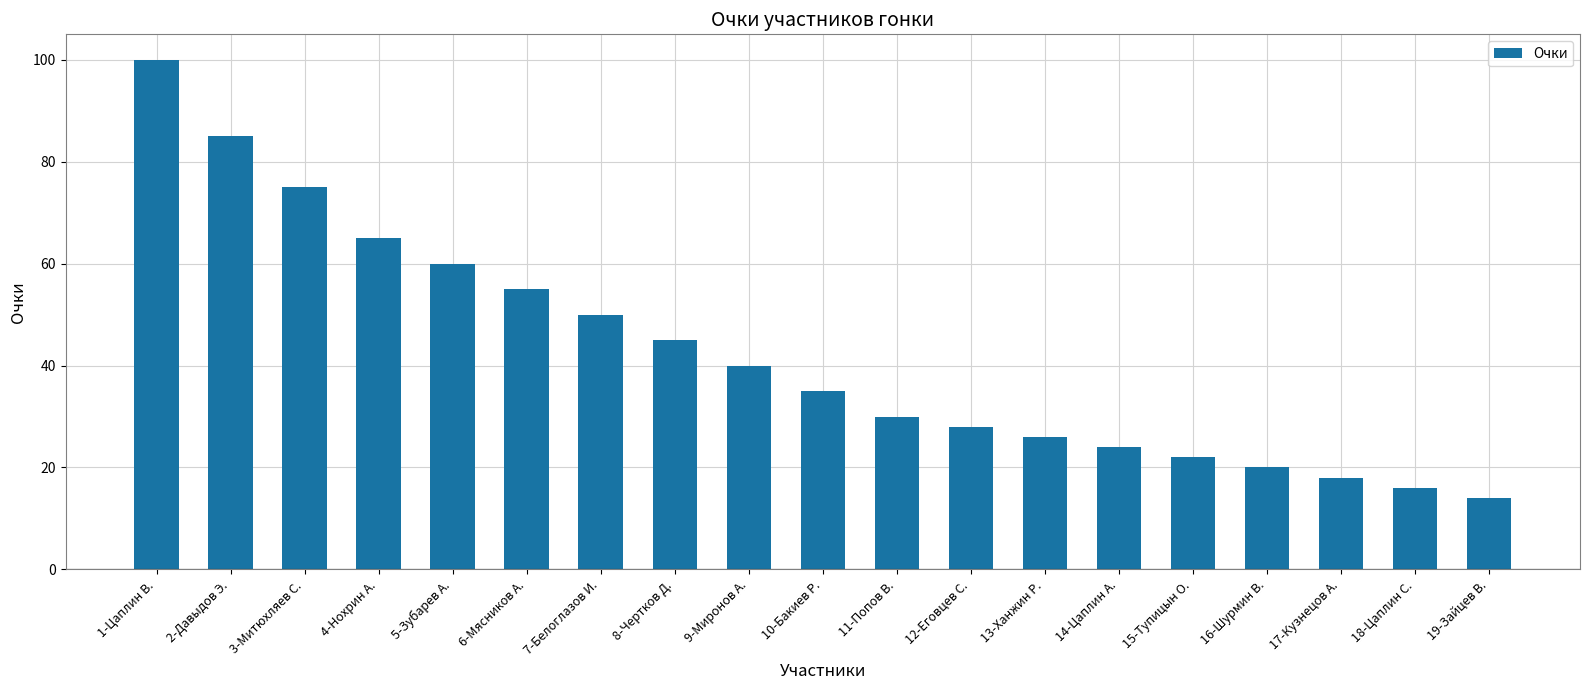

True or false: the data shows 27 at 17-Кузнецов А..

False